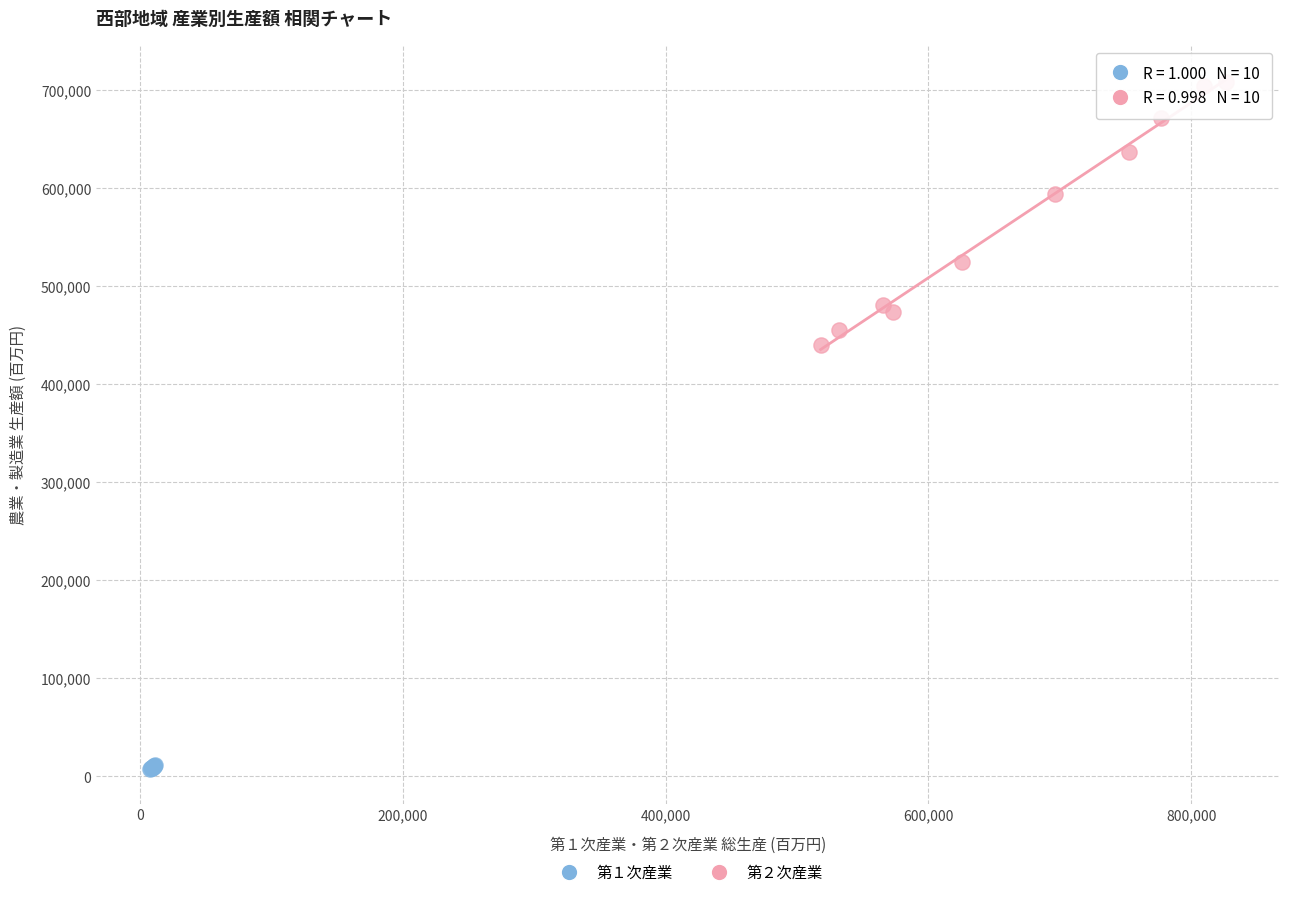

What are all the series names shown in the legend?

第１次産業, 第２次産業